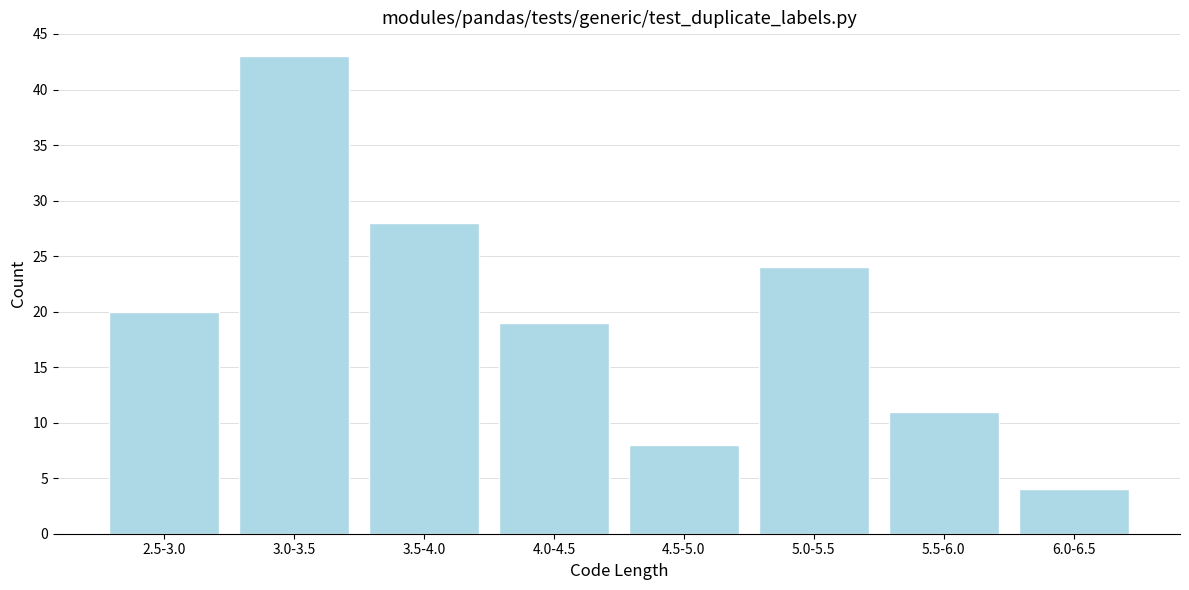

Reading right to left, what are all the values shown in this chart?

6.0-6.5=4	5.5-6.0=11	5.0-5.5=24	4.5-5.0=8	4.0-4.5=19	3.5-4.0=28	3.0-3.5=43	2.5-3.0=20